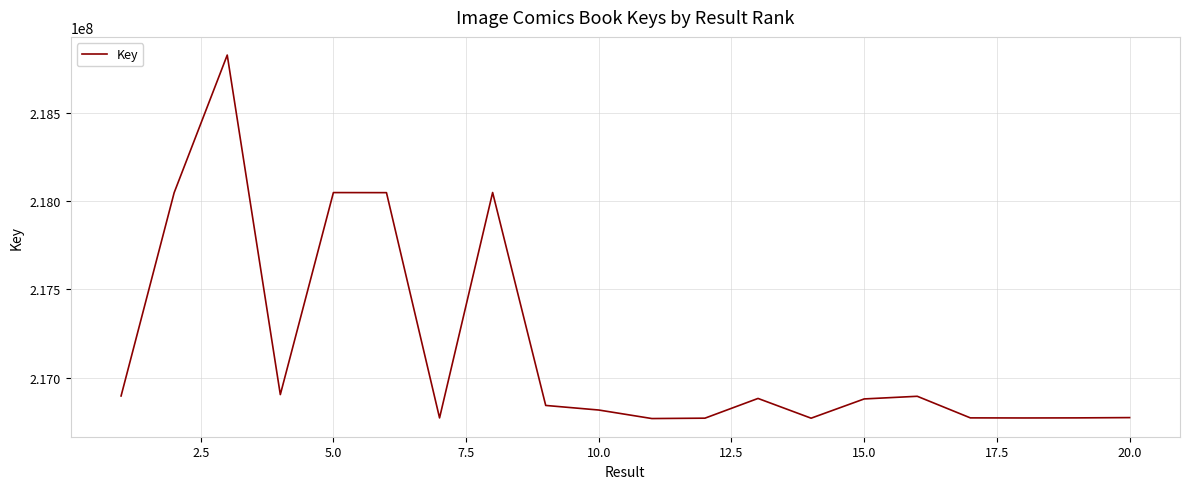

What is the sum of all values?

4343320529